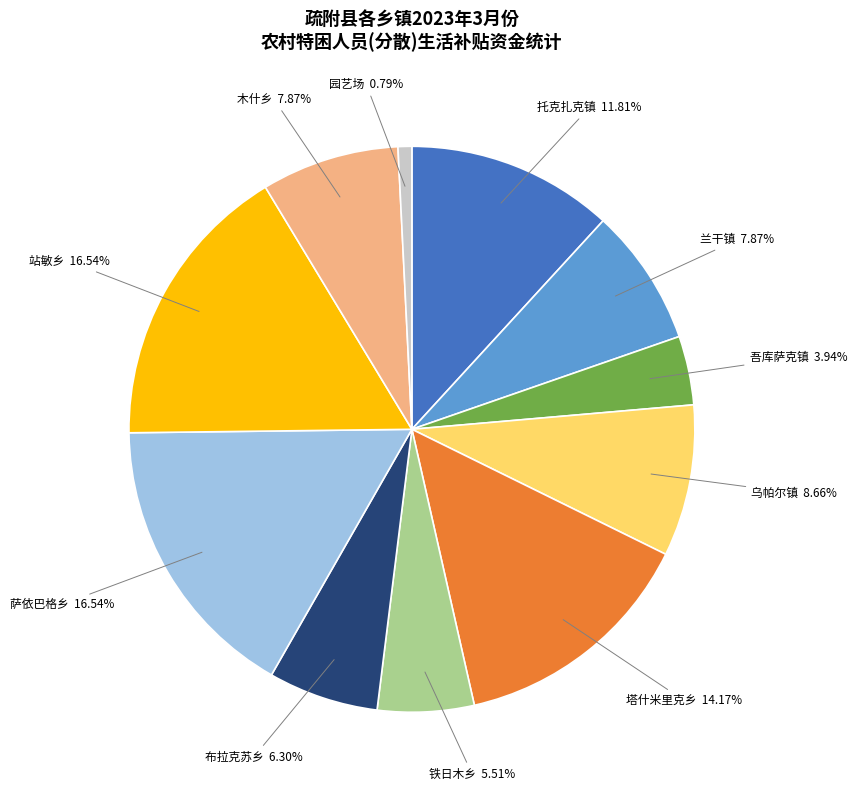

Does any single category account for the majority?

No